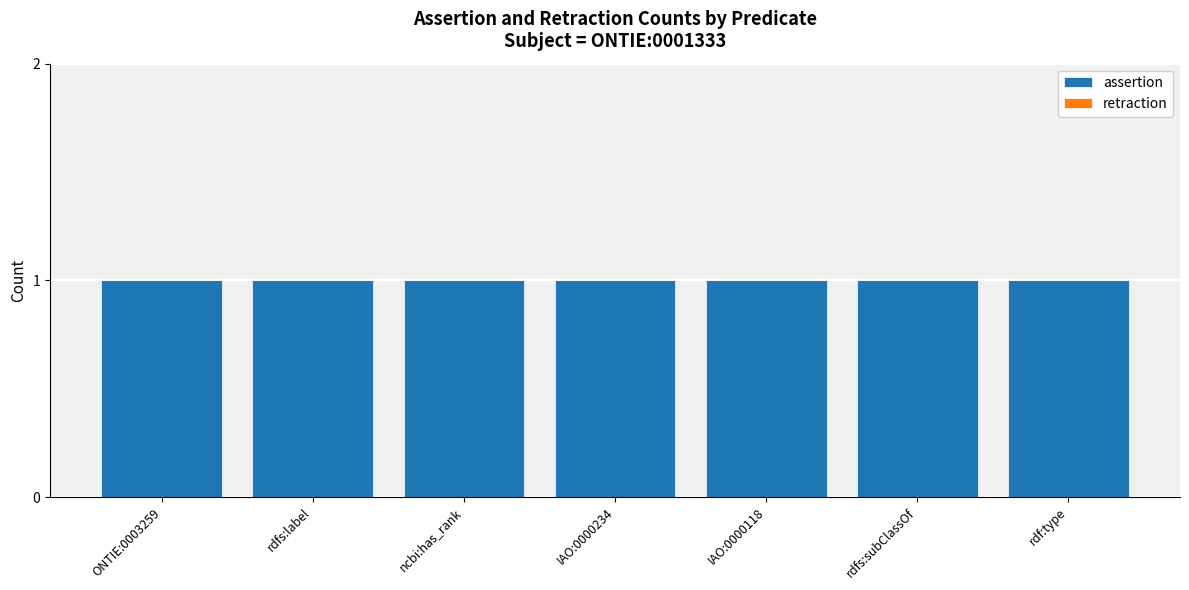

How many series are shown in this chart?

2